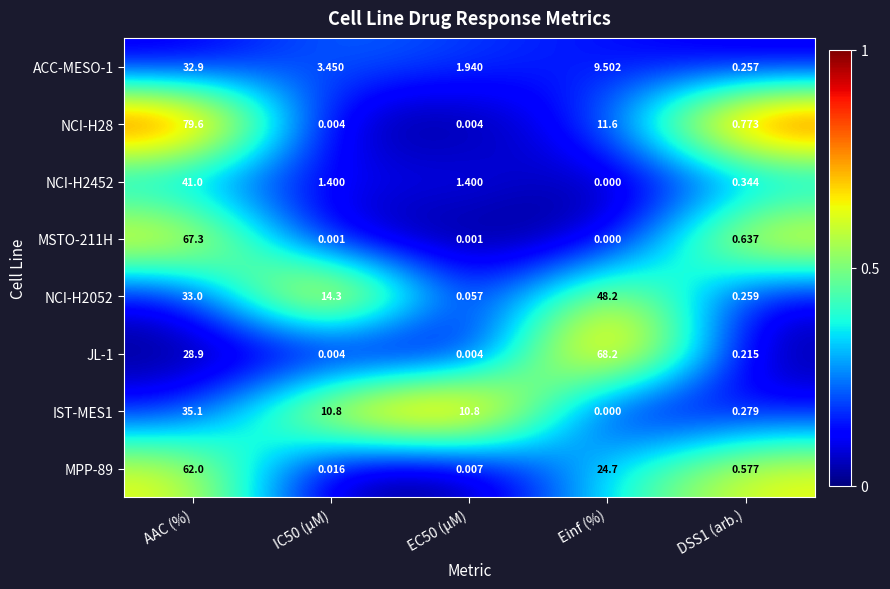

What is the difference between the highest and lowest values at EC50 (µM)?

10.8